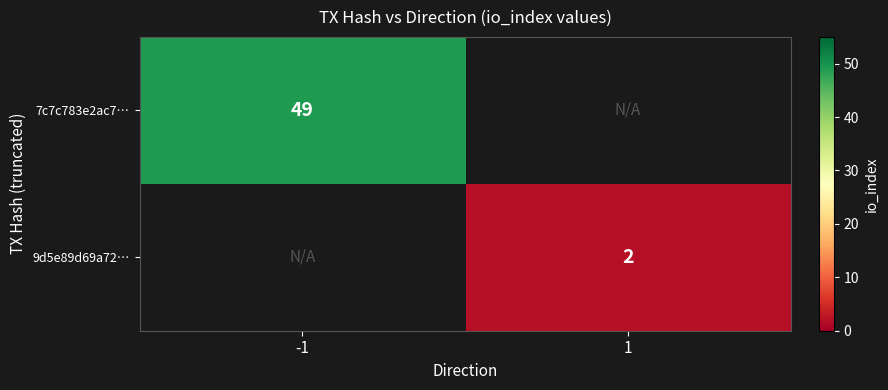

True or false: 7c7c783e2ac7… has a value of 49 at -1.

True